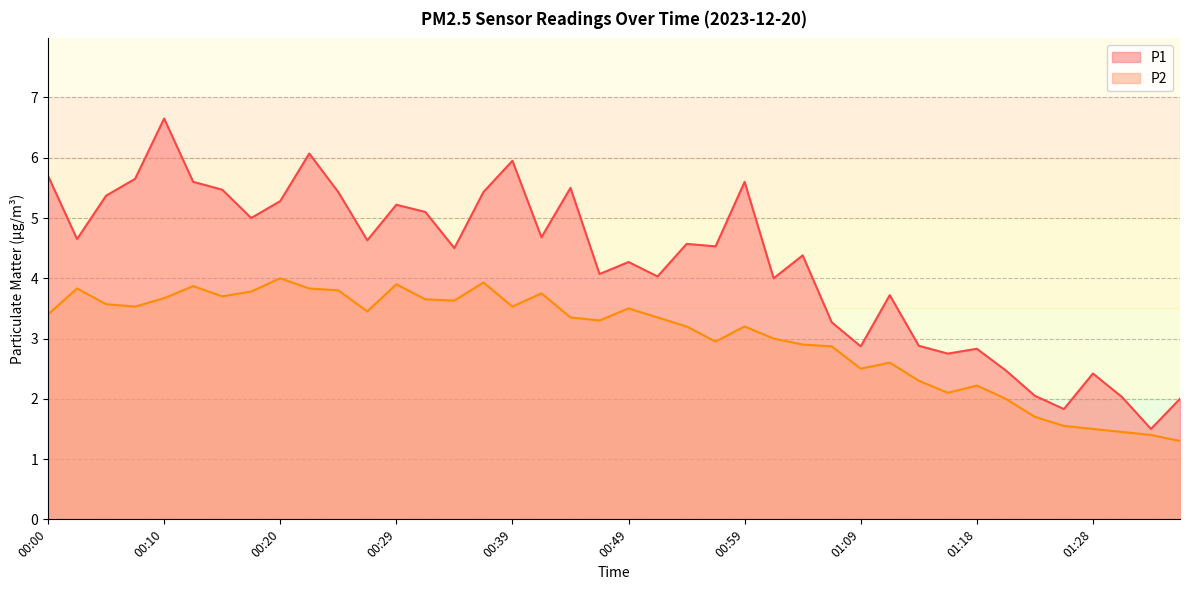

Rank the series by their average value, from lowest to highest.

P2, P1